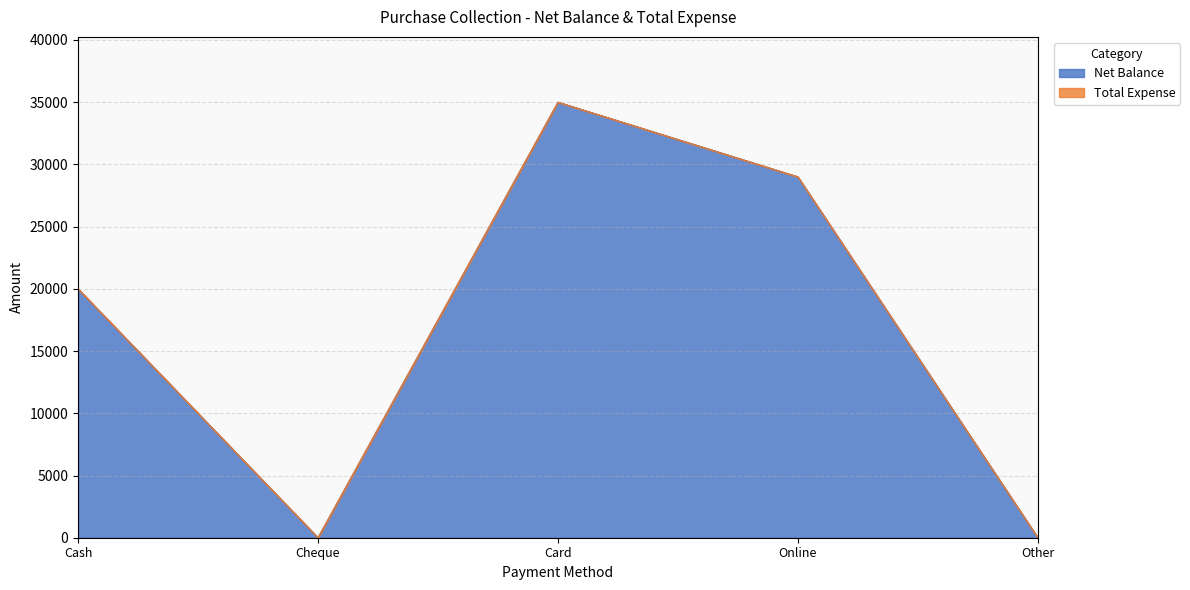

What is the change in value from Cash to Online?

+9000